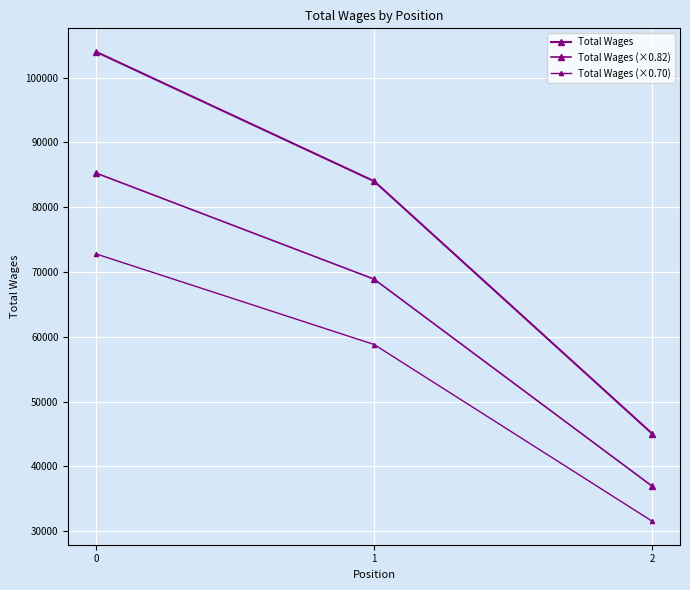

What is the sum of the Total Wages (×0.82) values at 2 and 0?

122207.1